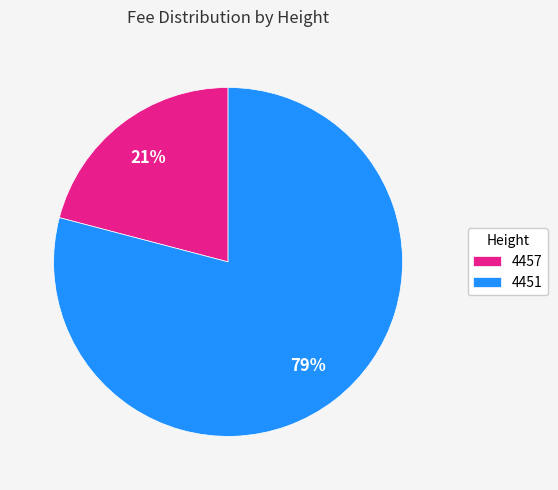

Which slice is the largest?

4451